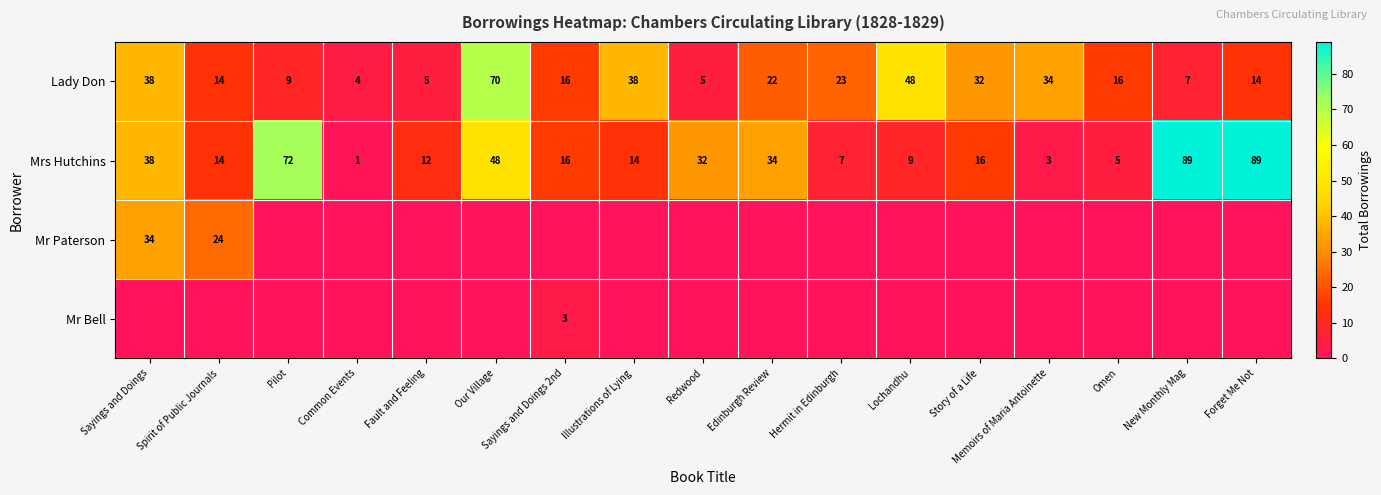

At how many categories does at least one series exceed 27?

11